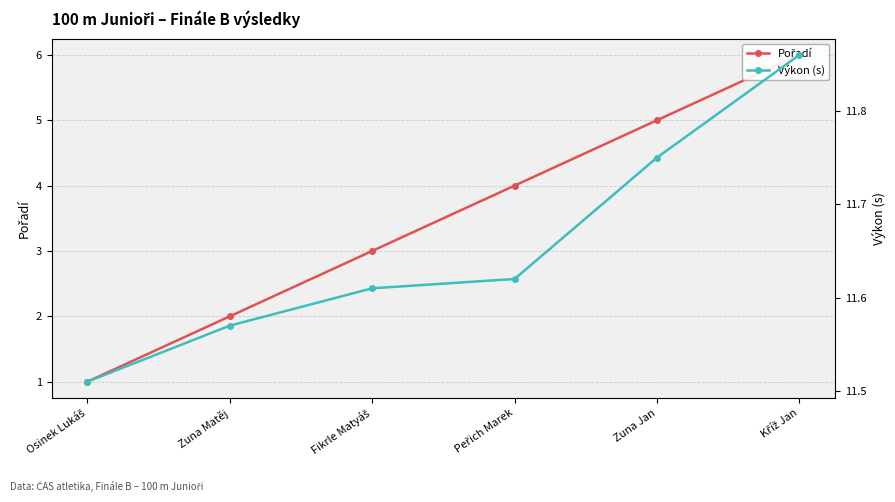

Rank the series at Osinek Lukáš from lowest to highest value.

Pořadí, Výkon (s)